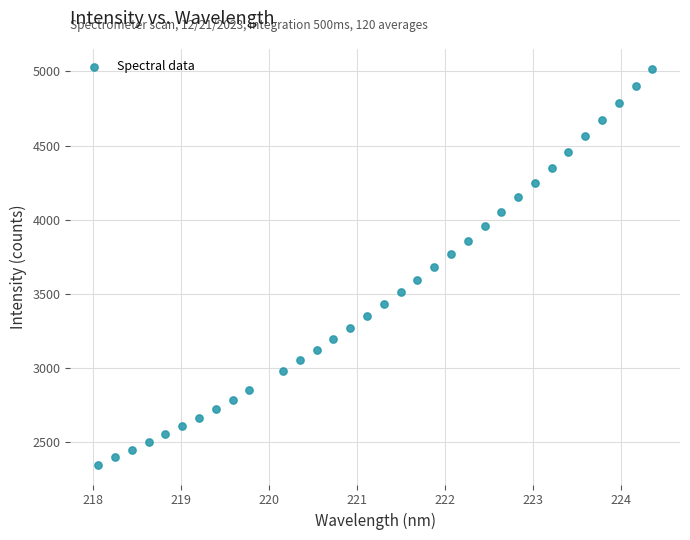

What is the range of Y values (max minus min)?

2667.1